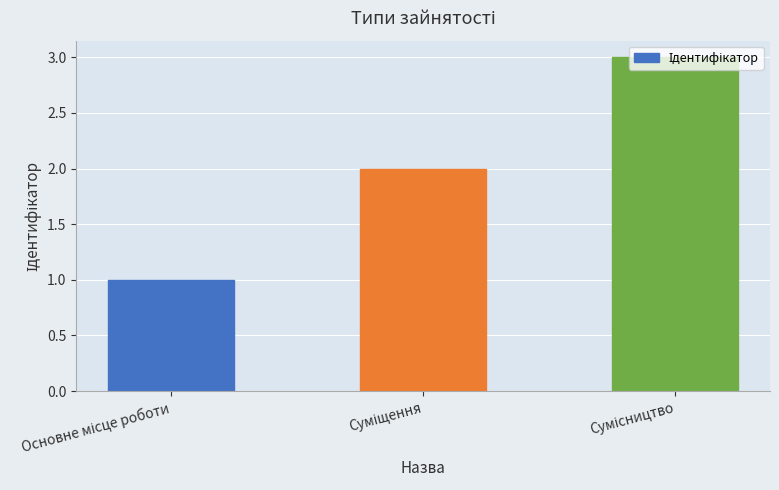

What is the greatest value displayed?

3